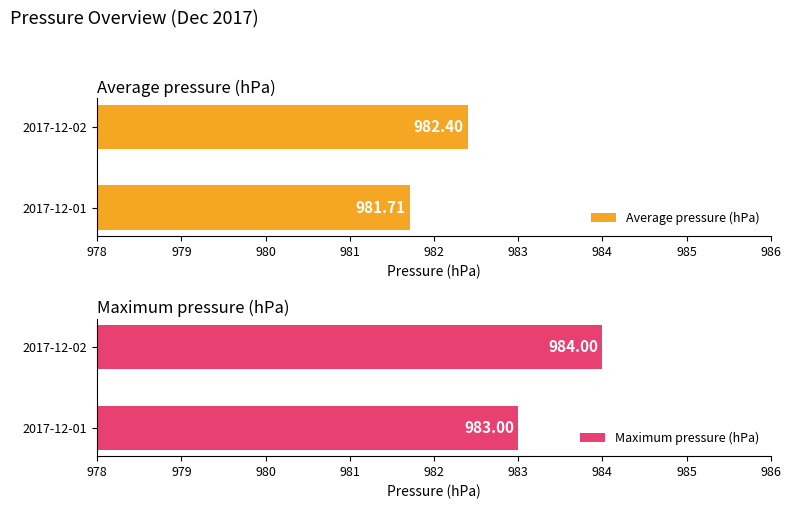

How many data points does each series have?

2